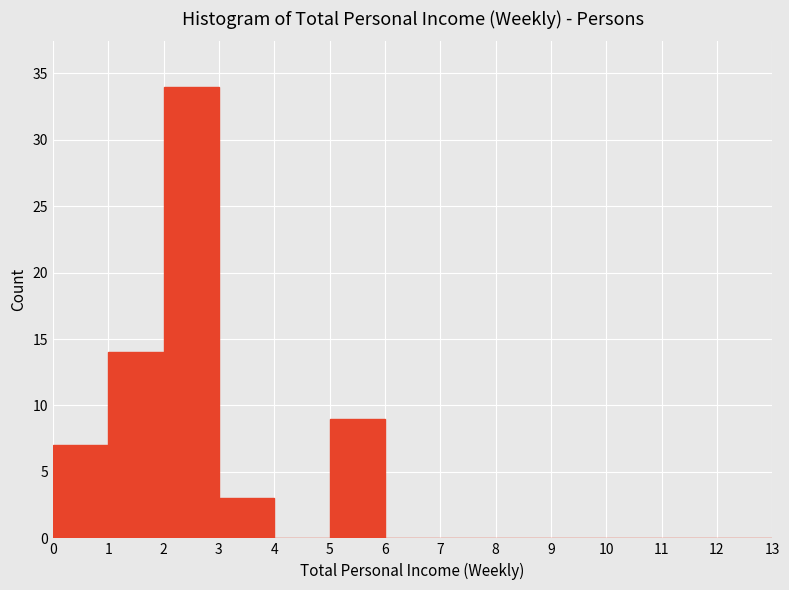

Reading left to right, list every bar in this chart as the range it spans on the x-axis followed by its height. The values are not printed on the chart, so give them approximately, as read against the axis.

0 to 1: 7
1 to 2: 14
2 to 3: 34
3 to 4: 3
4 to 5: 0
5 to 6: 9
6 to 7: 0
7 to 8: 0
8 to 9: 0
9 to 10: 0
10 to 11: 0
11 to 12: 0
12 to 13: 0